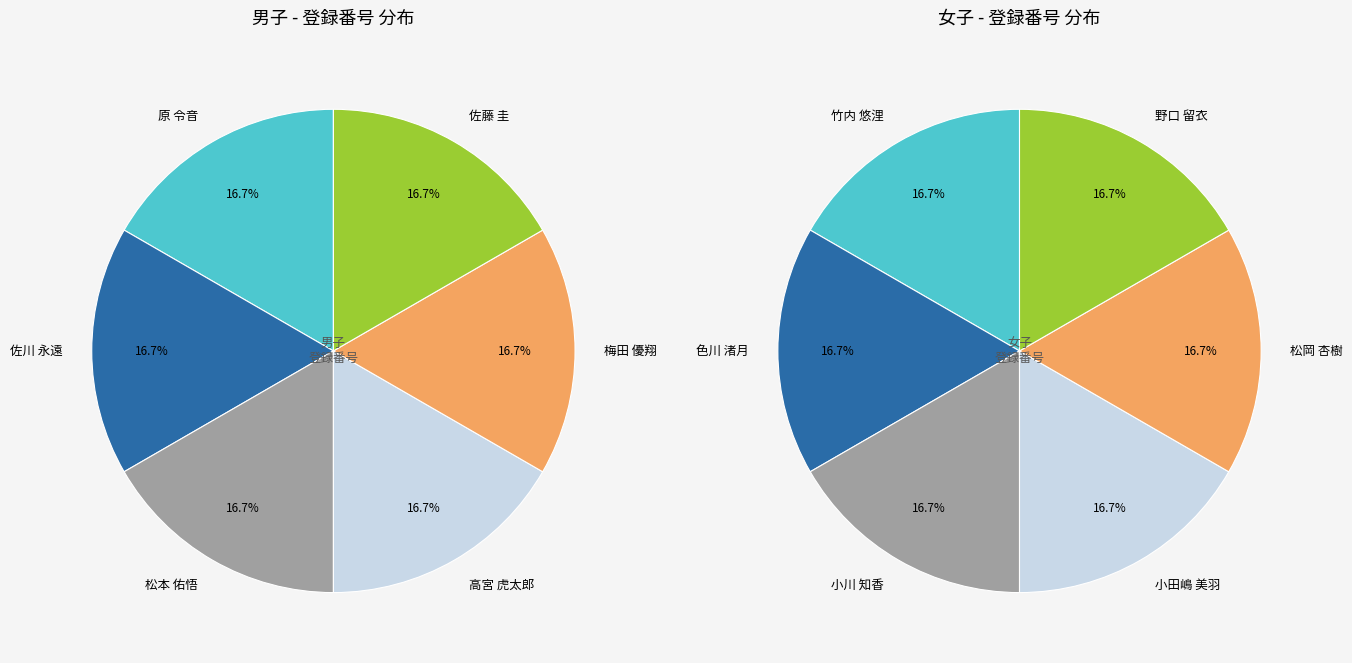

Is the sum of 4 and 3 greater than half?

No